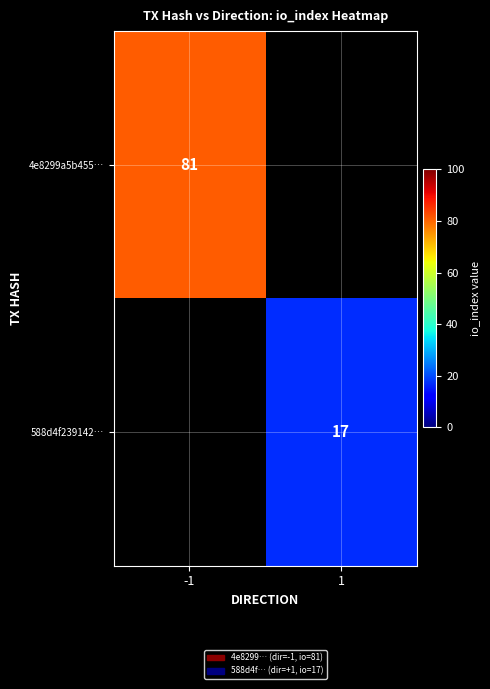

The value of 588d4f239142… at 1 is 26. True or false?

False